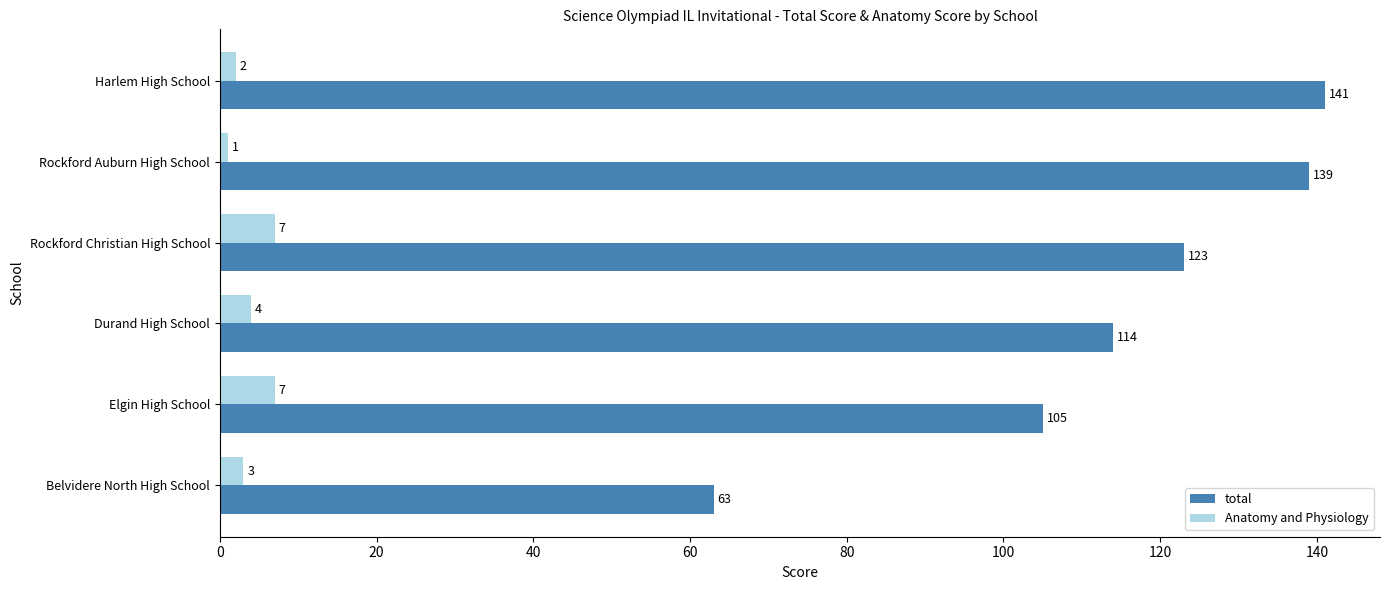

At how many categories does at least one series exceed 75?

5